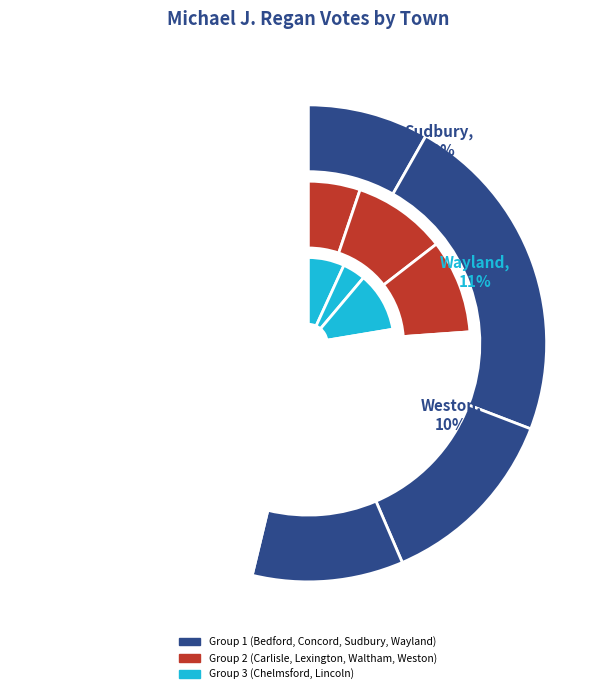

Which category has the biggest portion of the pie?

Concord